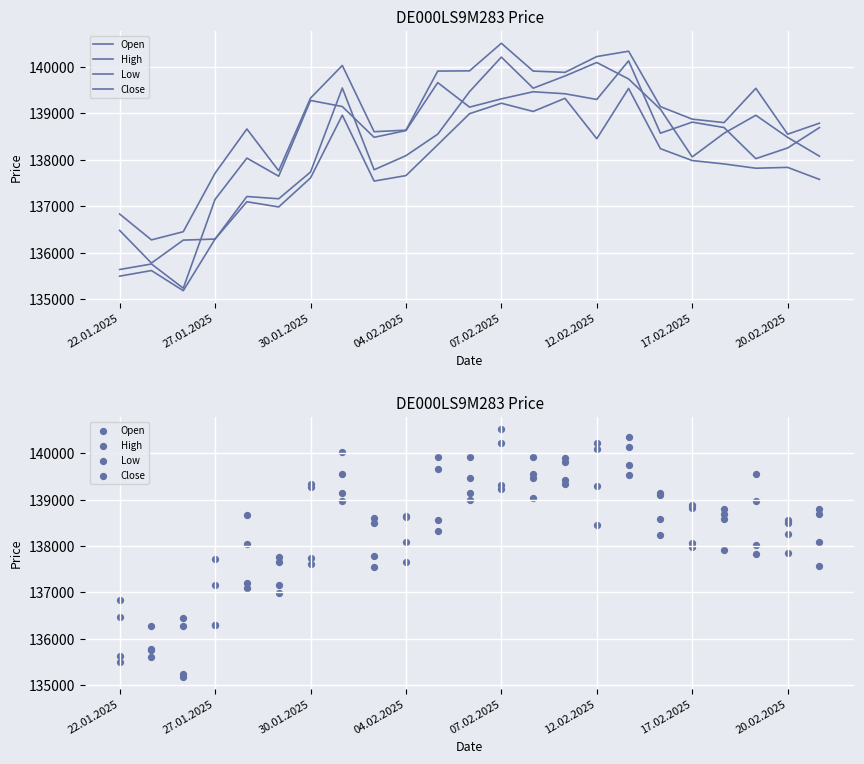

What are all the series names shown in the legend?

Open, High, Low, Close